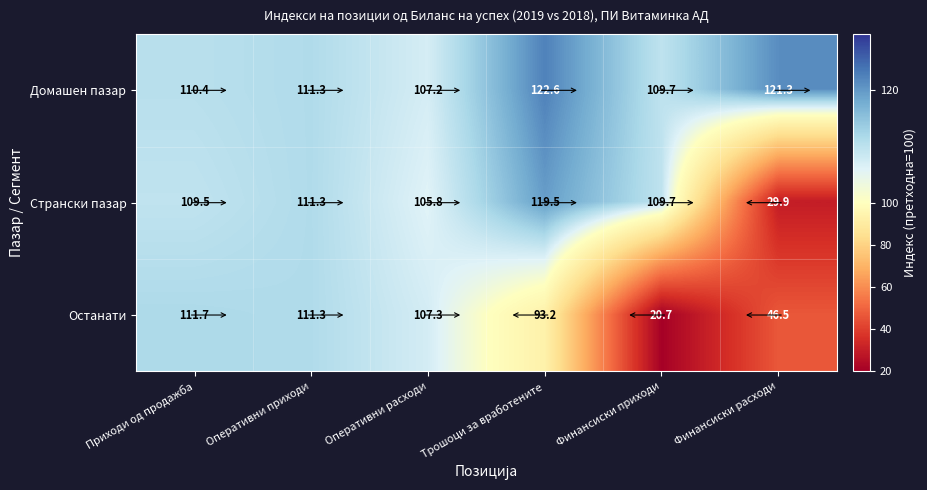

Which series has the largest total across all categories?

Домашен пазар